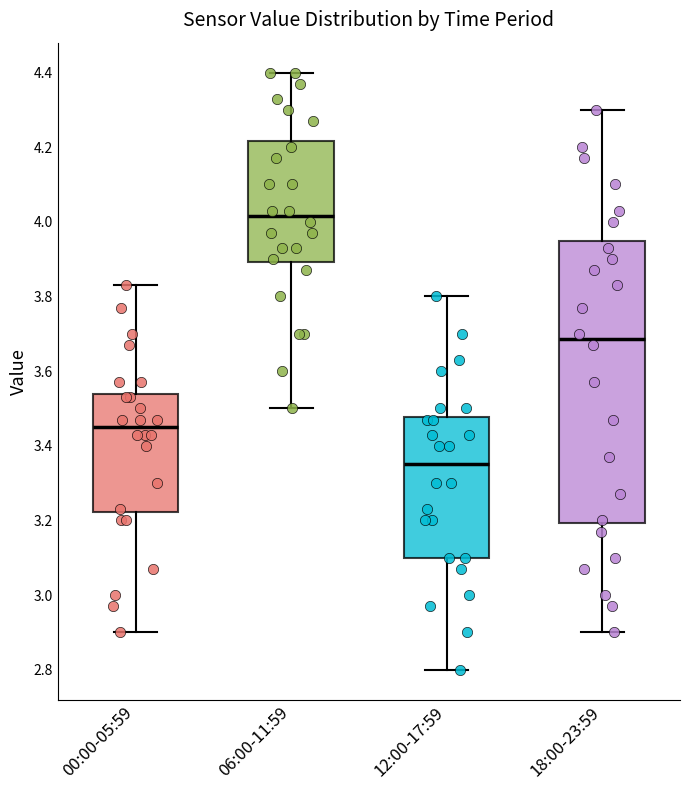

Which box's median line is the highest?

06:00-11:59